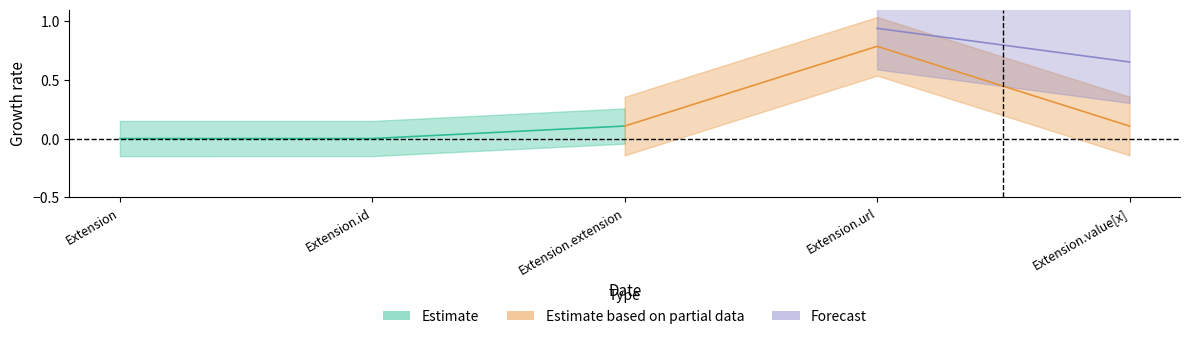

True or false: Base Min and Min intersect in this chart.

False